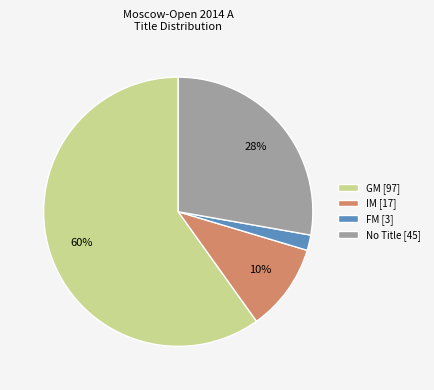

How many segments does this pie chart have?

4